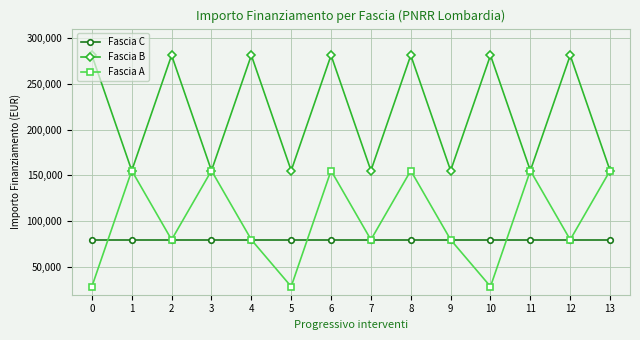

Is the value of Fascia B at 3 greater than the value of Fascia C at 4?

Yes